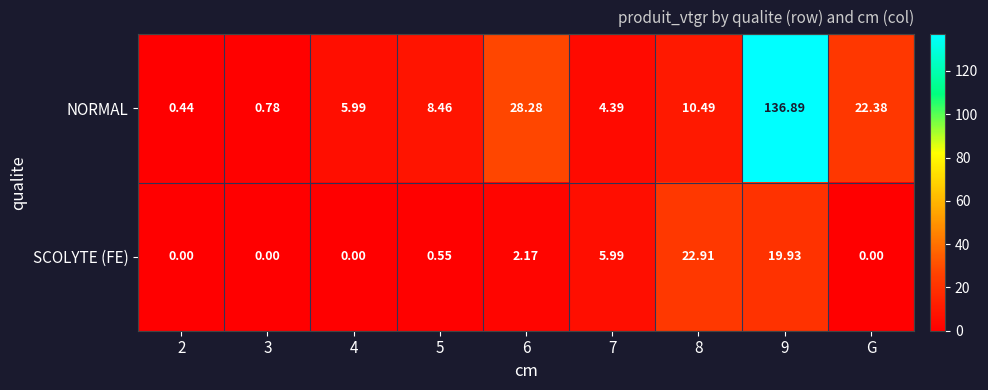

Which series has the largest total across all categories?

NORMAL